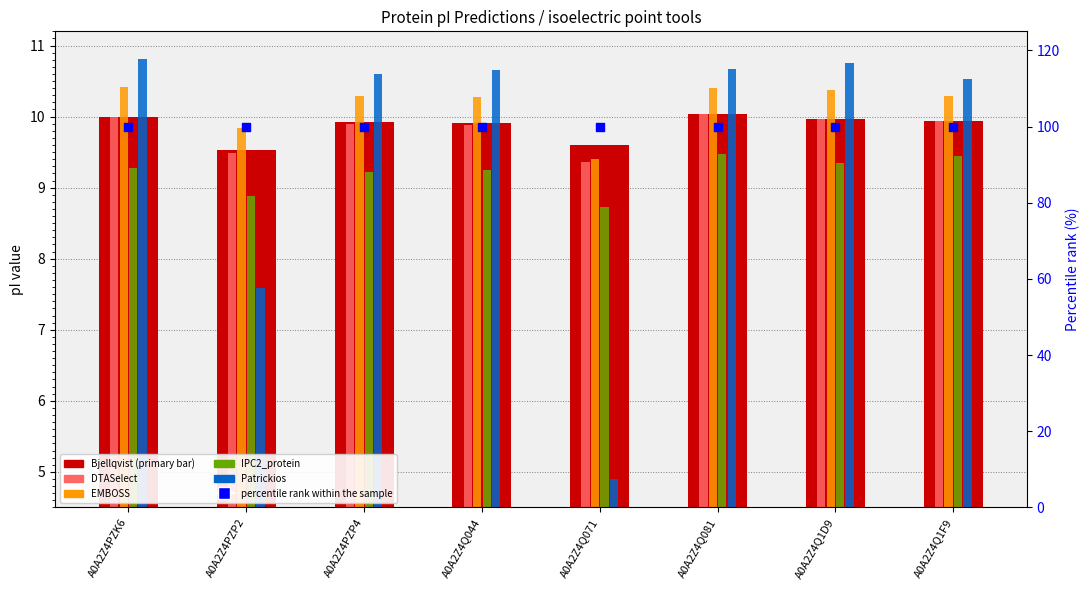

Which series reaches the minimum Y coordinate?

Patrickios